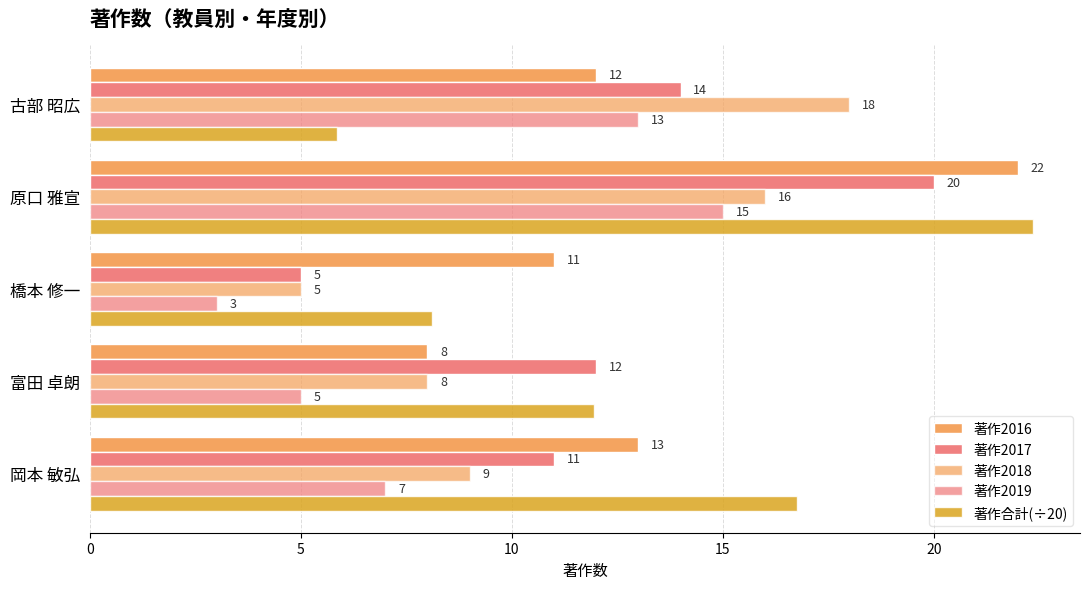

Reading left to right, list all the values displayed in this chart.

著作2016: 0=13.0	5=8.0	10=11.0	15=22.0	20=12.0
著作2017: 0=11.0	5=12.0	10=5.0	15=20.0	20=14.0
著作2018: 0=9.0	5=8.0	10=5.0	15=16.0	20=18.0
著作2019: 0=7.0	5=5.0	10=3.0	15=15.0	20=13.0
著作合計(÷20): 0=16.8	5=11.9	10=8.1	15=22.4	20=5.8